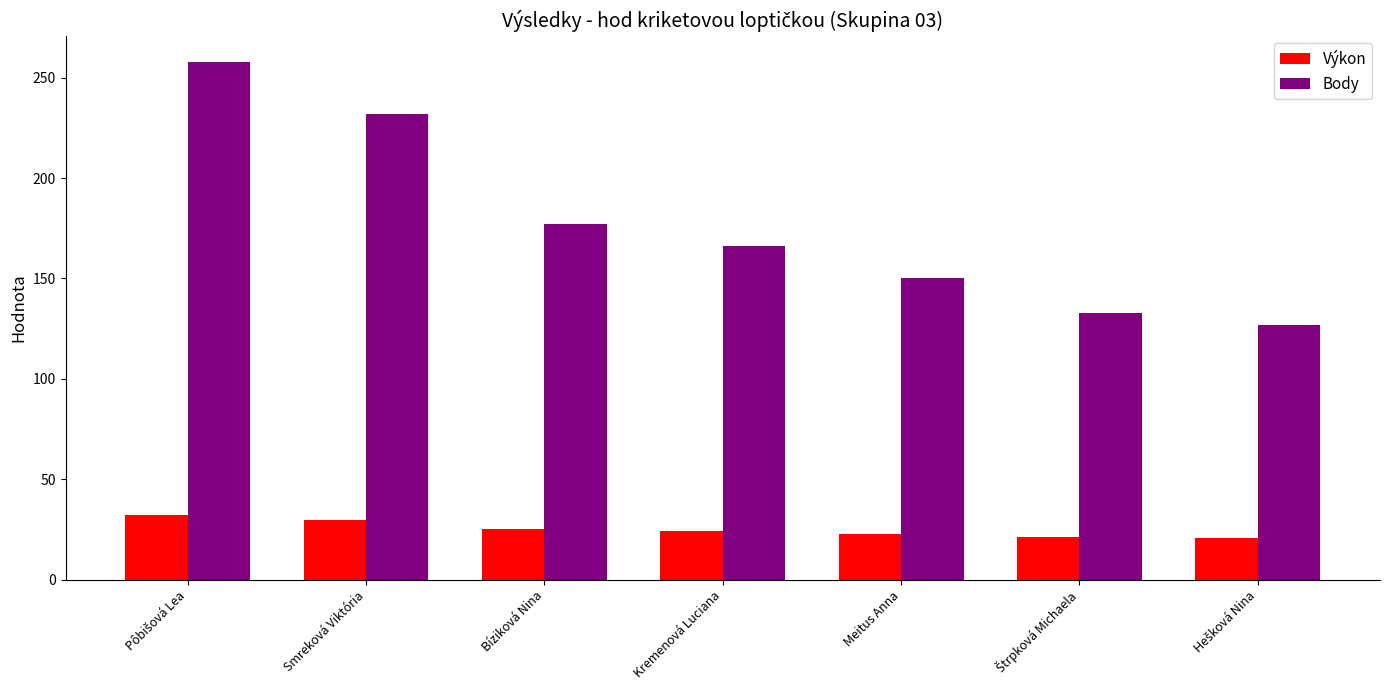

How many categories are shown in the chart?

7